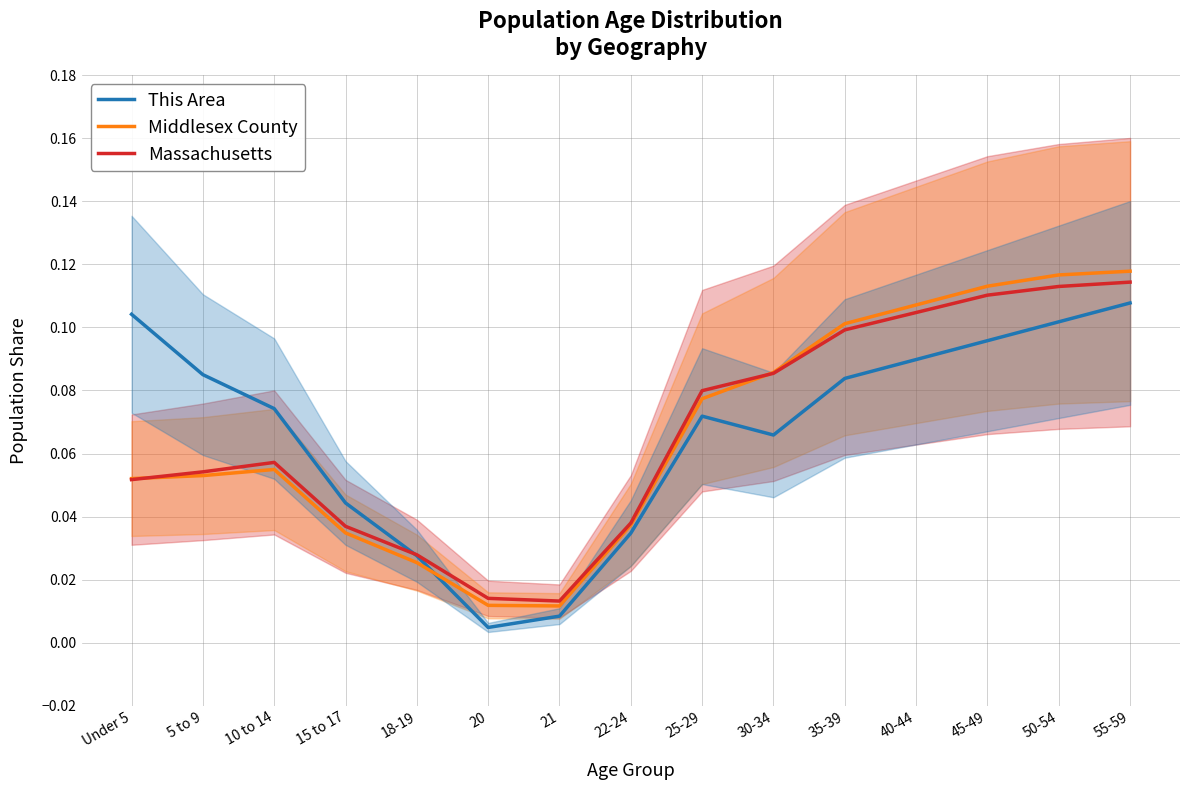

What value does the Massachusetts series have at 55-59?

0.1